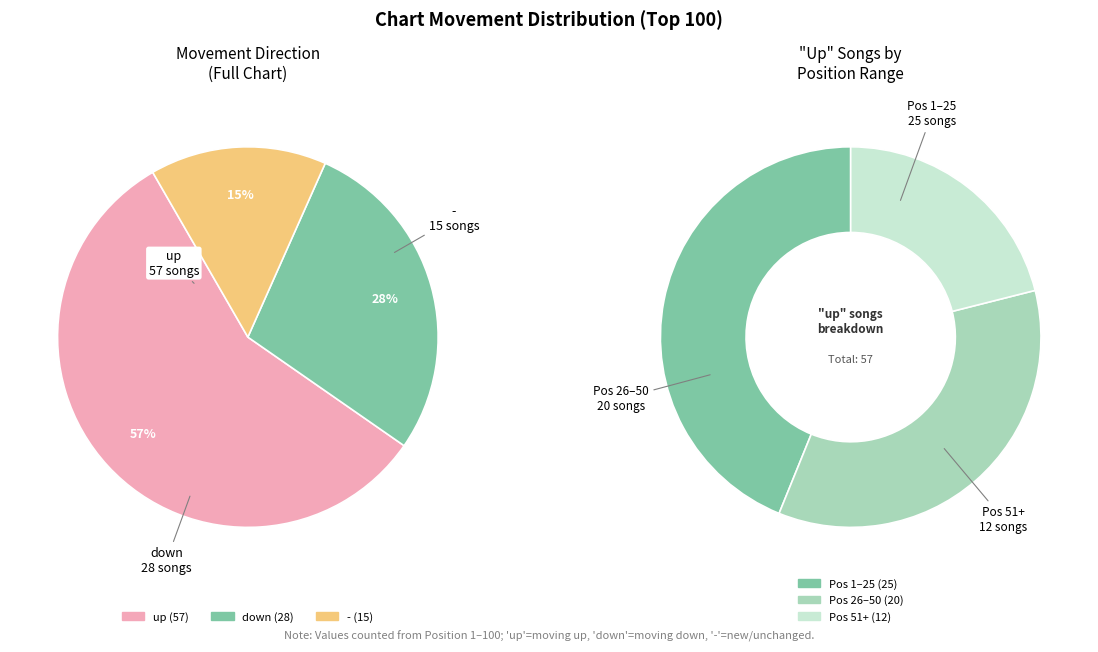

What percentage is the up slice, to the nearest percent?

57%